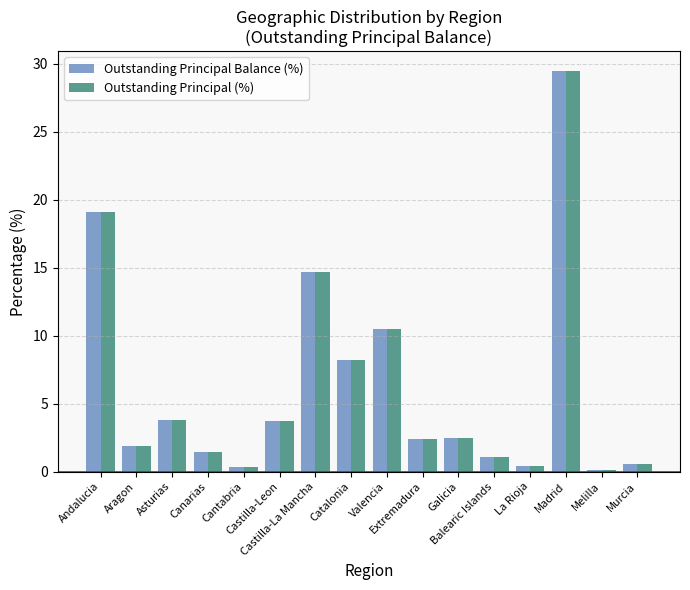

What is the difference between the maximum and minimum values in the Outstanding Principal Balance (%) series?

29.3